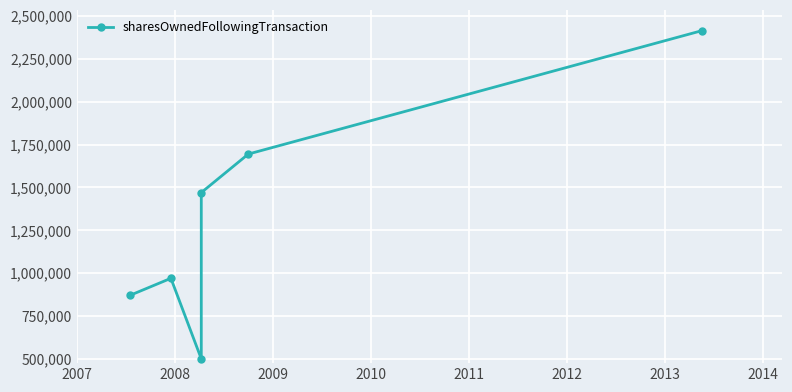

Does the chart display data point markers on the line(s)?

Yes